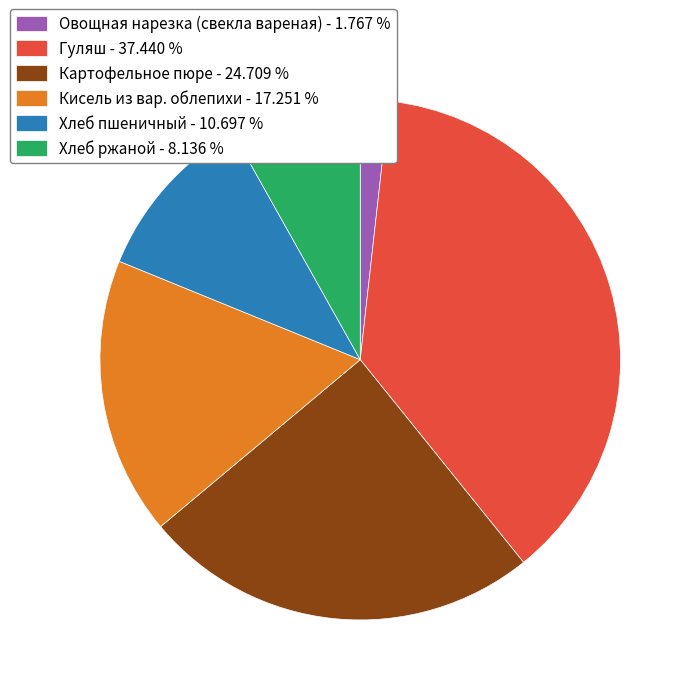

Count the number of slices in the pie.

6